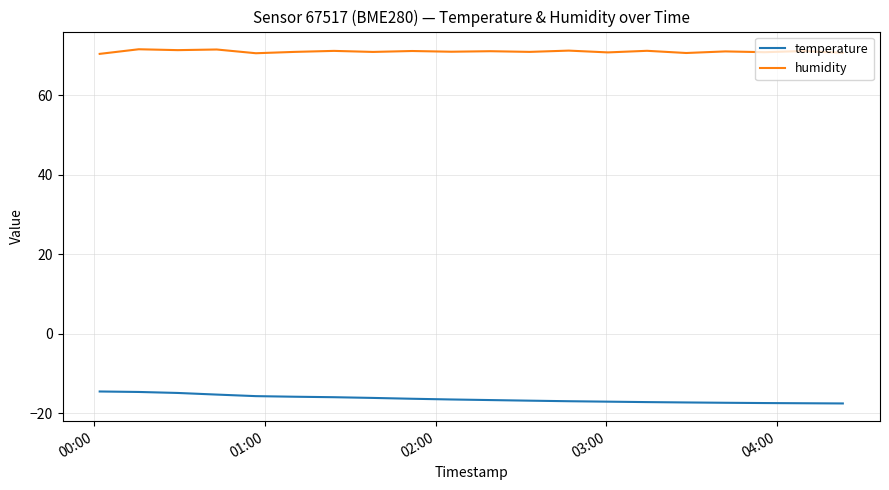

How many categories are shown in the chart?

20